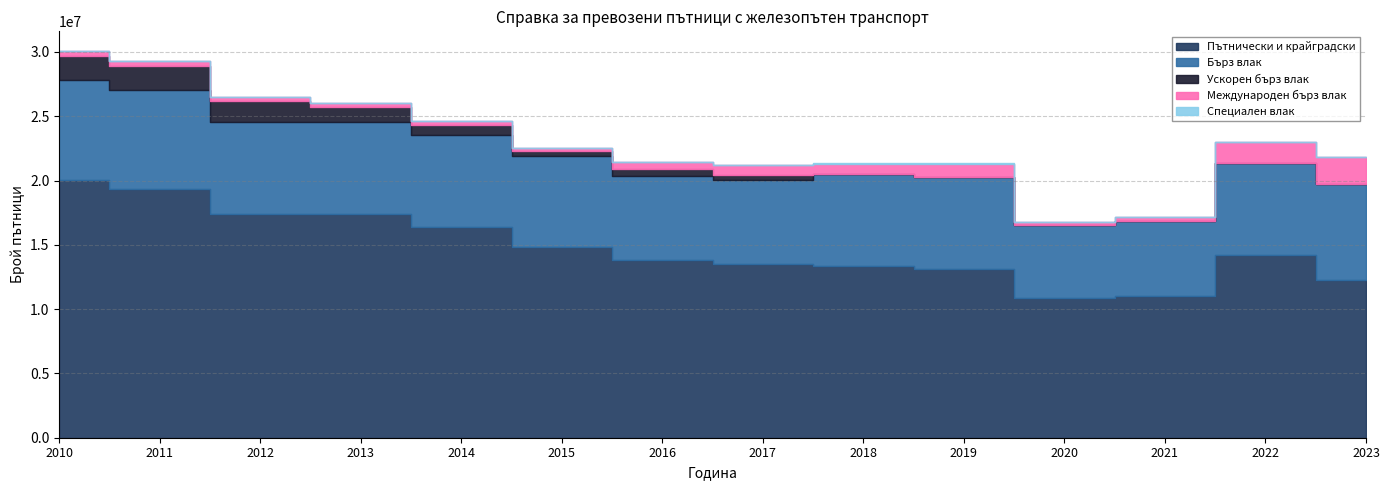

Which series changed the most between 2016 and 2020?

Пътнически и крайградски